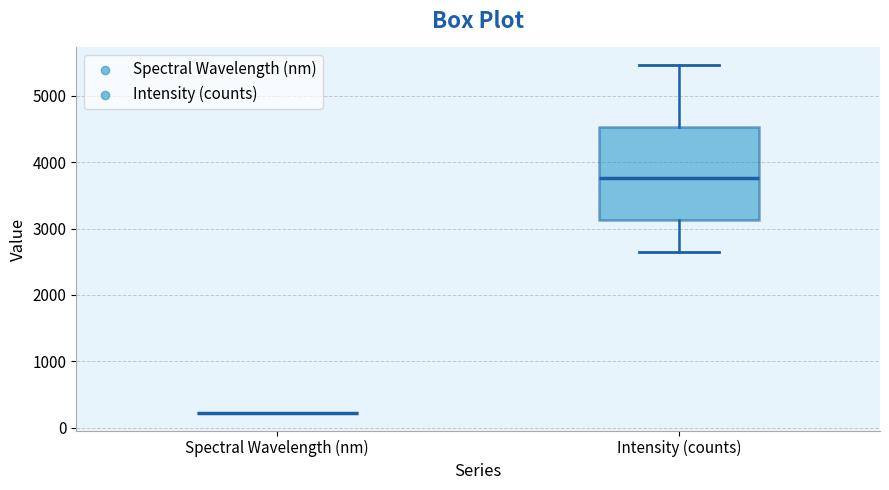

Reading left to right, read every box against the y-axis: the position of its median line, the range the box covers, and the ends of its whiskers. The values are not printed on the chart, so give them approximately, as read against the axis.

Spectral Wavelength (nm): box collapsed to a line at 200, whiskers 200 to 200
Intensity (counts): median 3800, box 3100 to 4500, whiskers 2600 to 5500